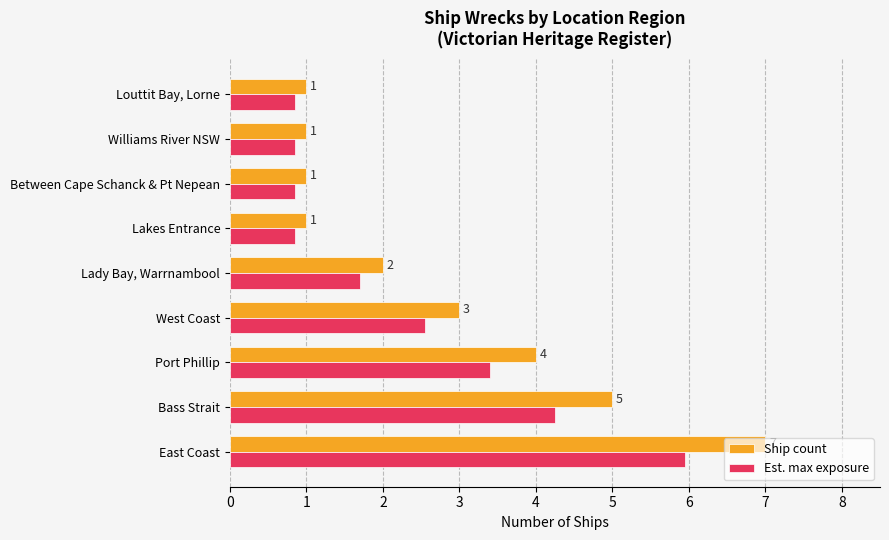

Which series has the largest total across all categories?

Ship count